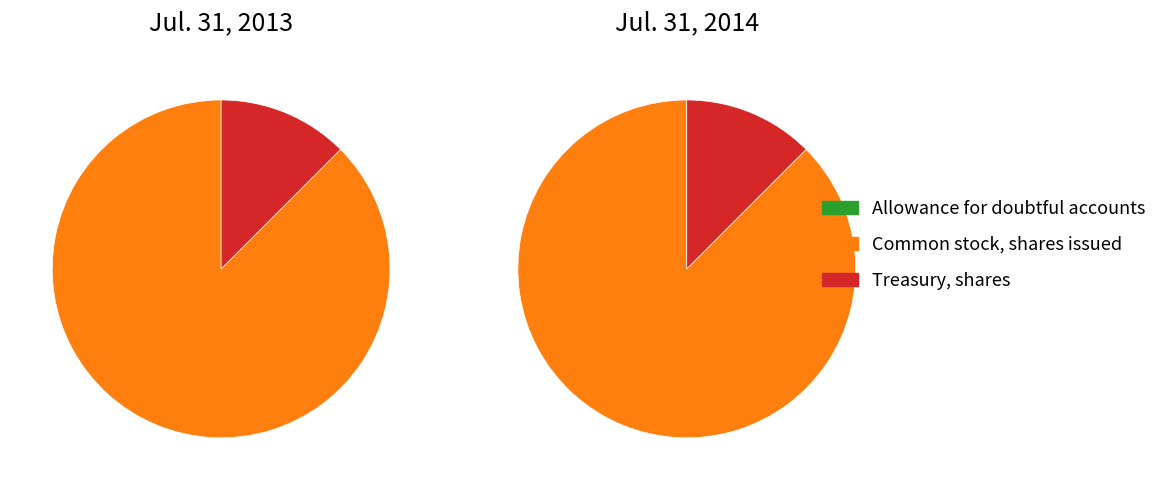

To the nearest percent, what is the difference between the largest and smallest slice percentages?

88%